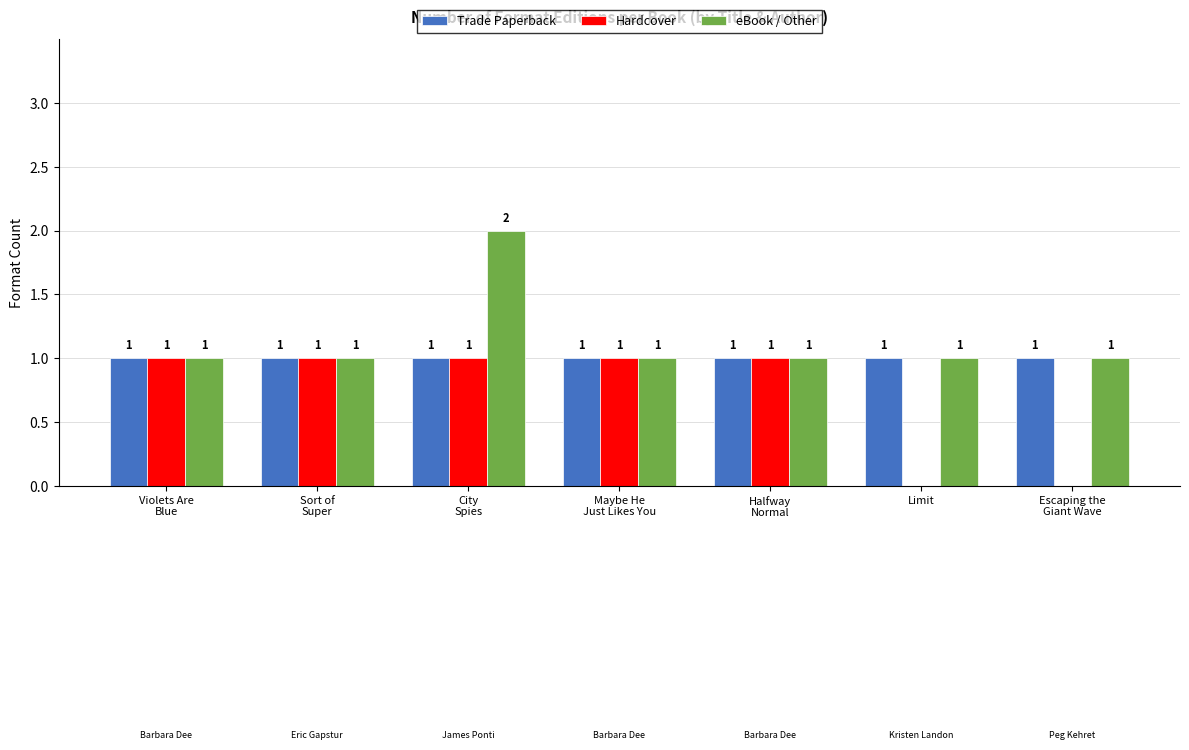

Which series has the largest total across all categories?

eBook / Other